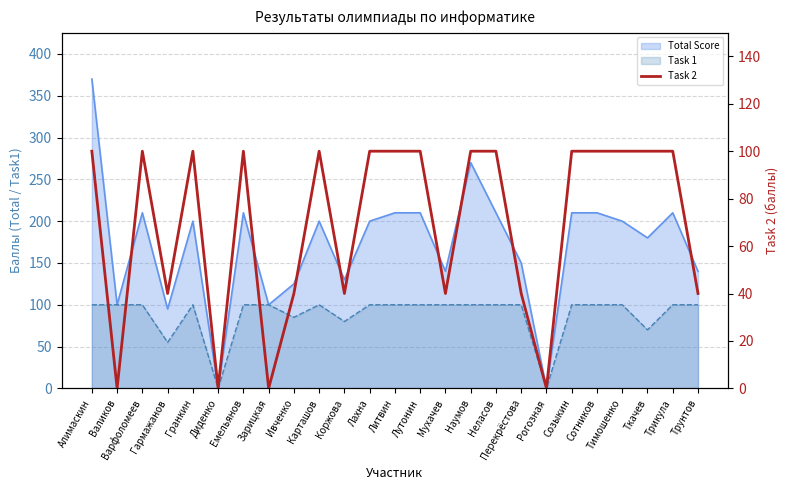

What position from the left is Алимаскин?

1